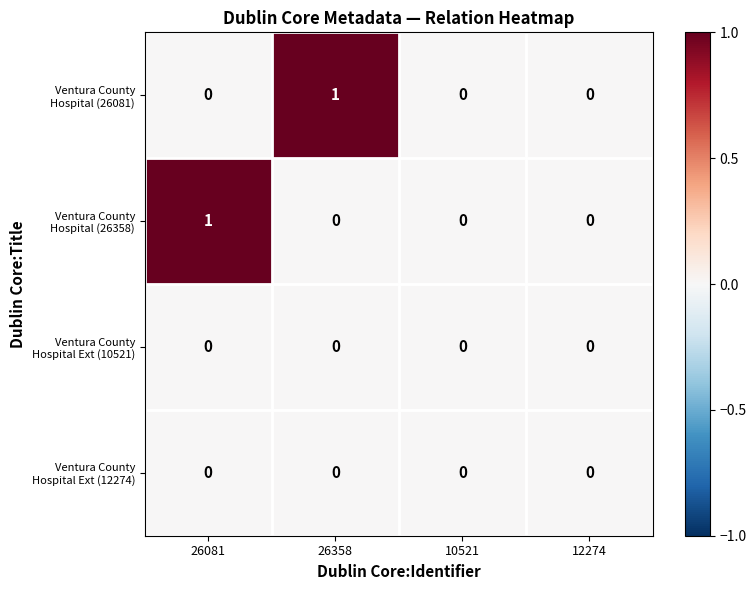

Between 12274 and 26081, which is larger?

12274